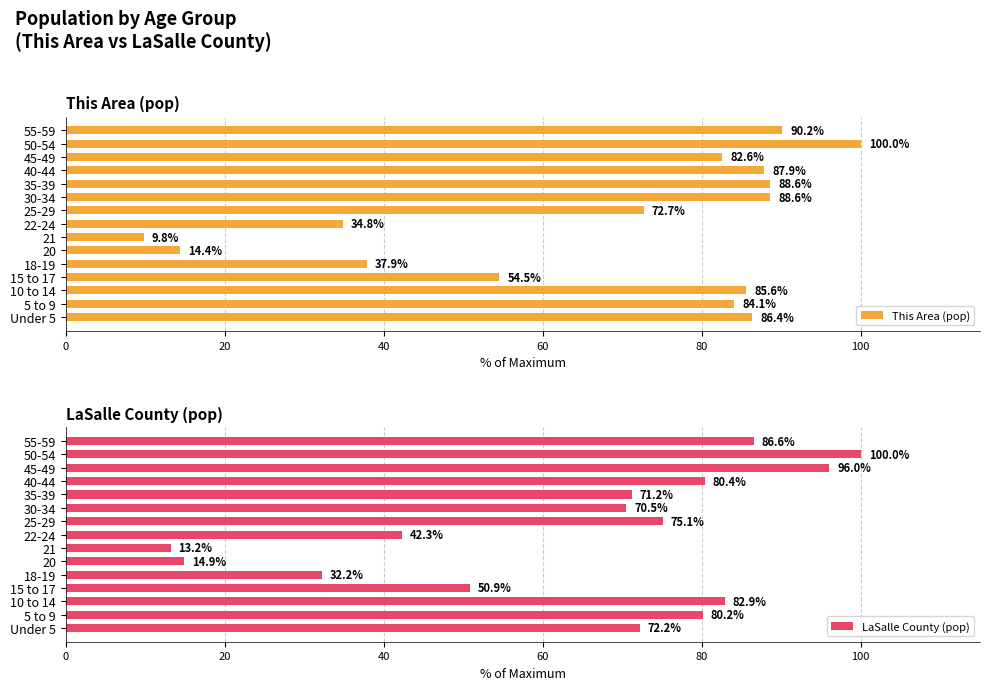

The This Area (pop) series shows 49.3 at Under 5. True or false?

False